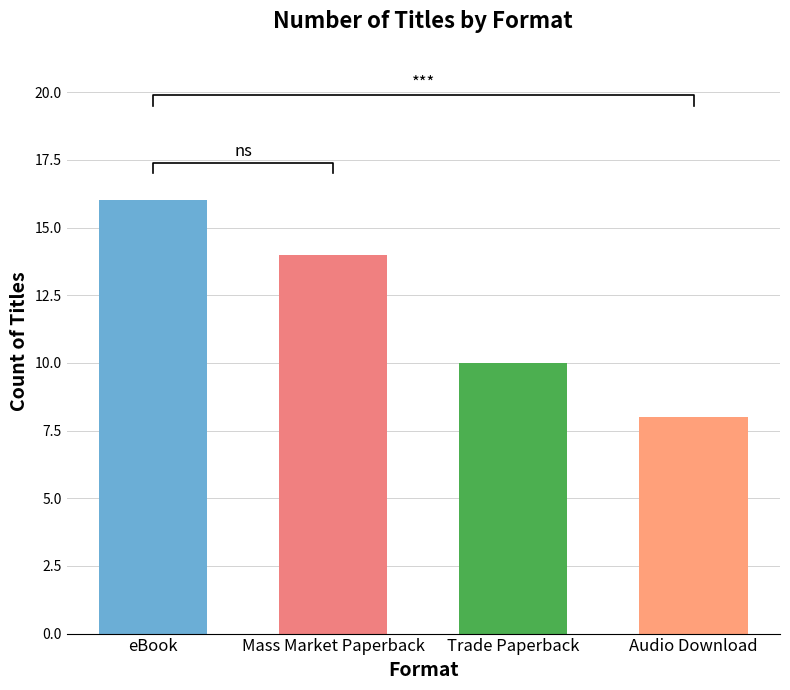

At which category does the chart reach its peak across all series?

eBook